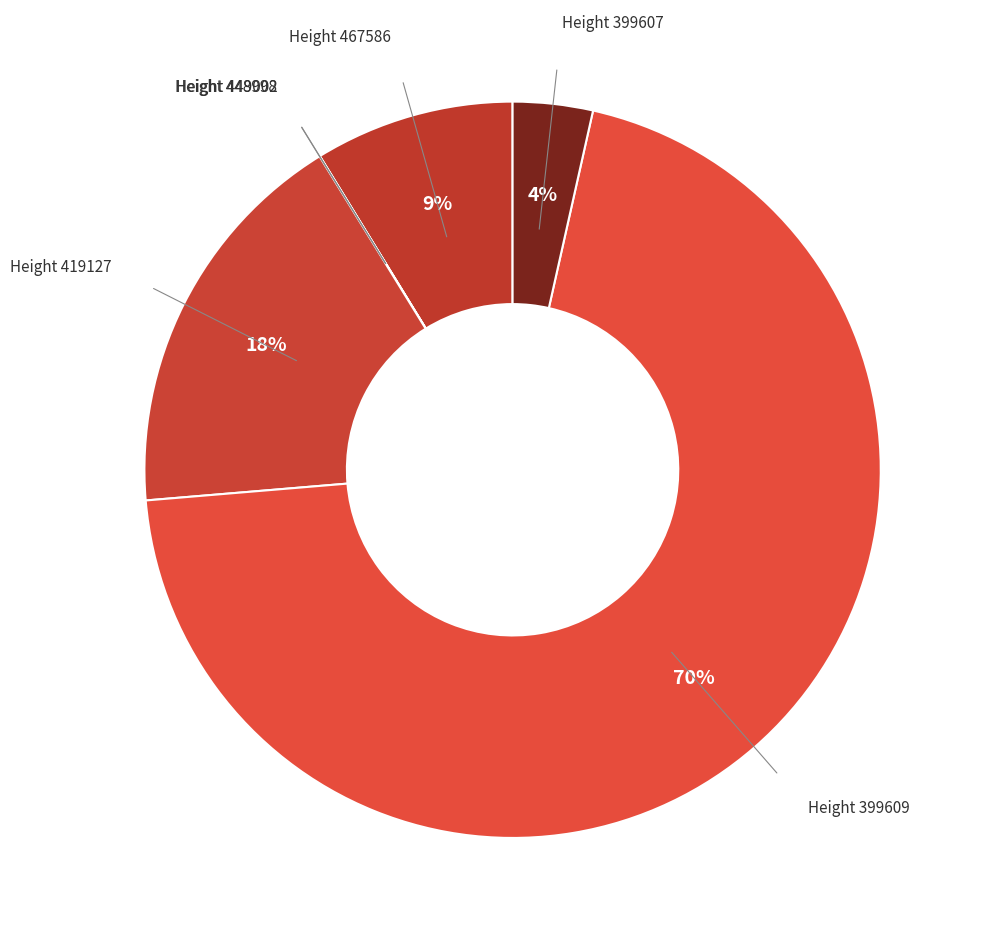

Rank the categories by value from lowest to highest.

399579, 448998, 449002, 399607, 467586, 419127, 399609